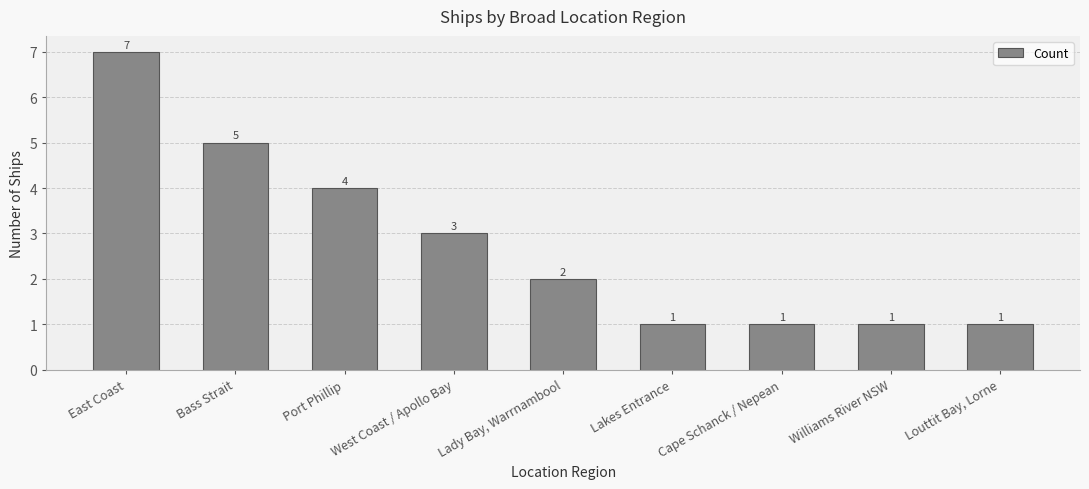

The chart shows a value of 4 at Port Phillip. True or false?

True